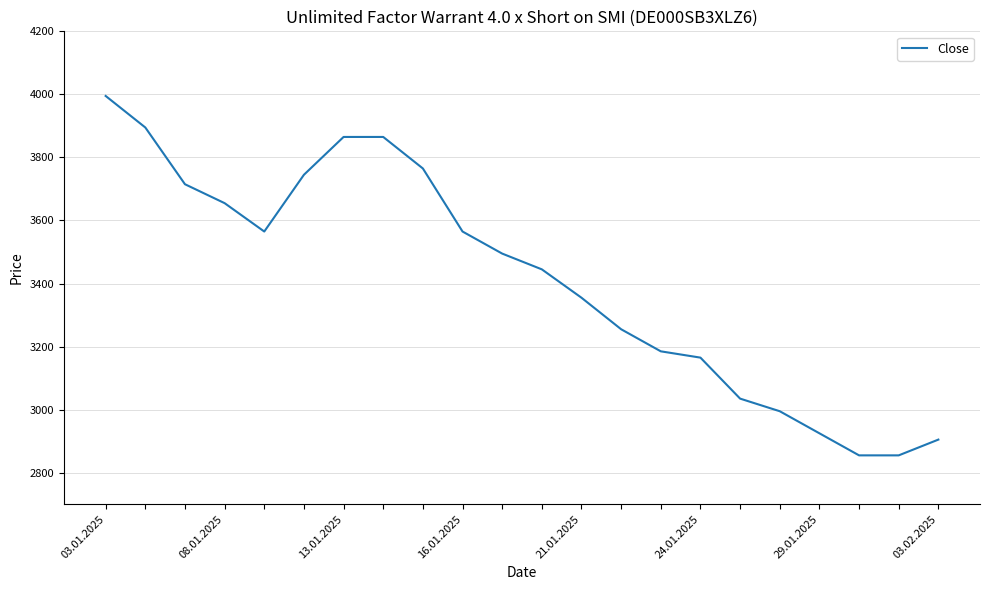

What is the maximum value shown in the chart?

3995